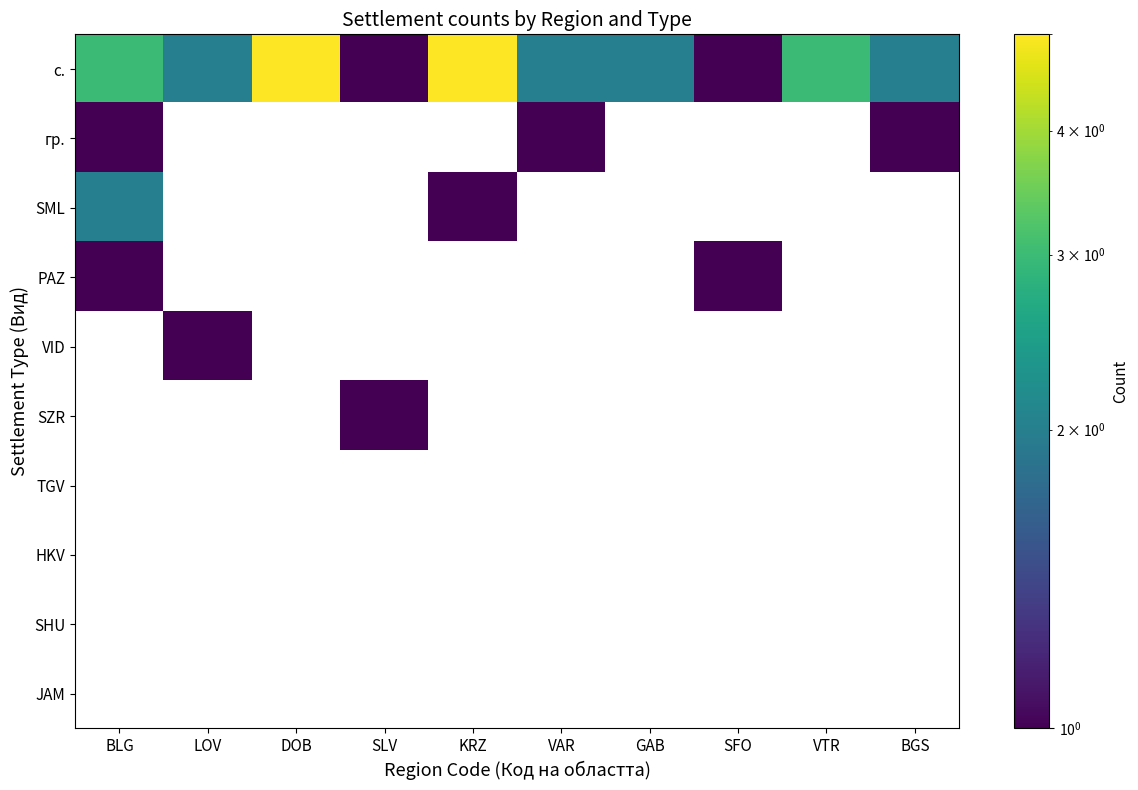

Which category has the highest value across all series?

DOB